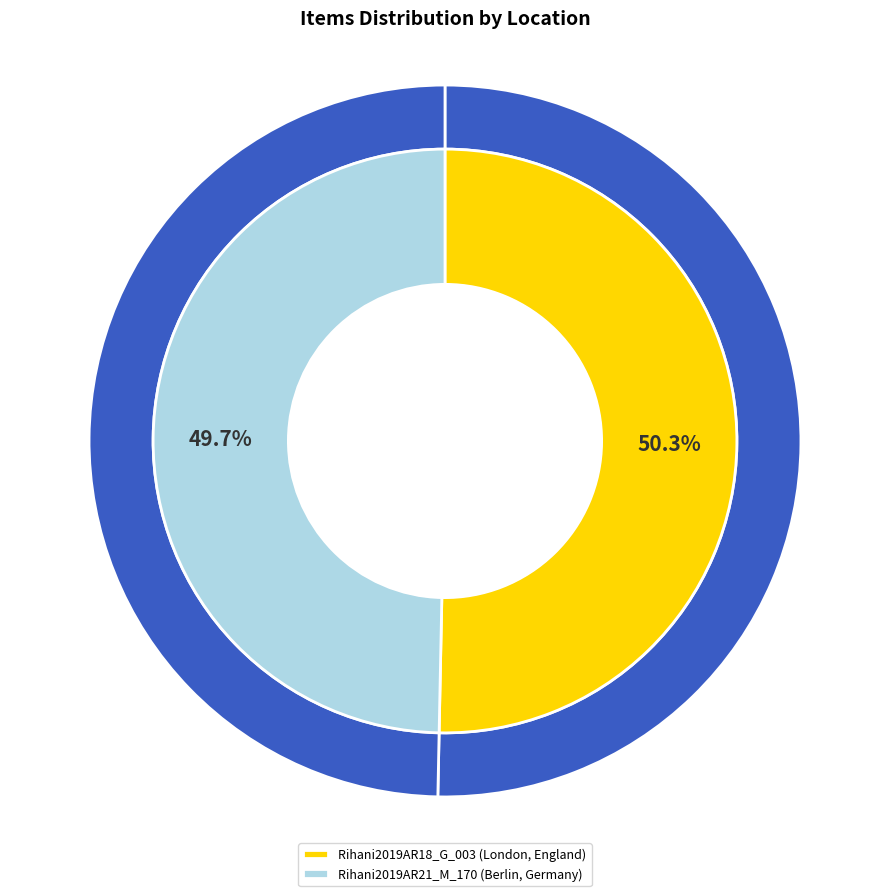

What percentage is NOT represented by Rihani2019AR18_G_003 (London, England)?

49.7%